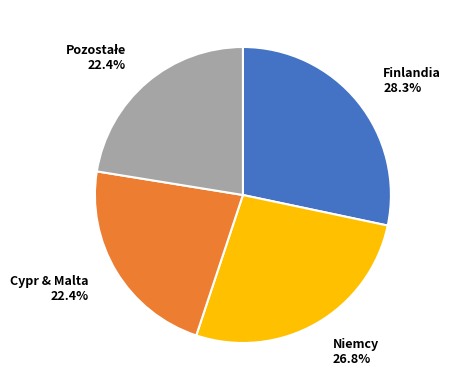

Combined, do Cypr & Malta and Niemcy account for over 50%?

No